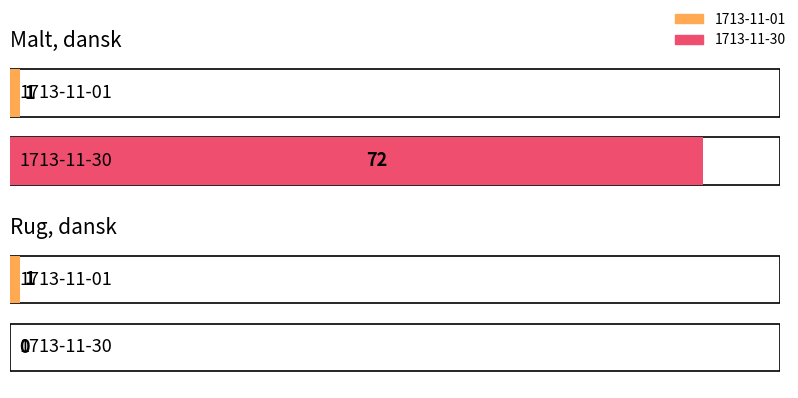

What is the label of the 2nd bar from the right?

Malt, dansk